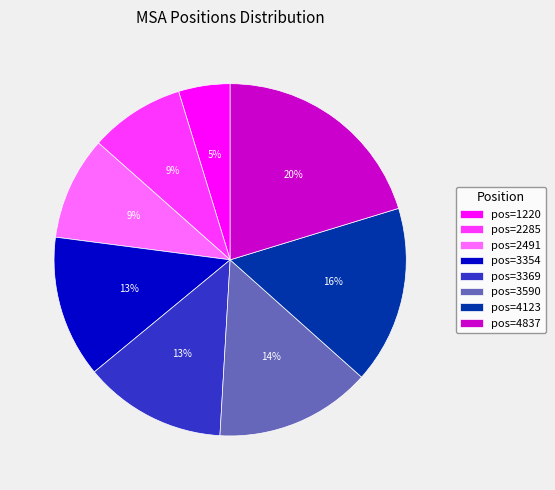

Count the number of slices in the pie.

8